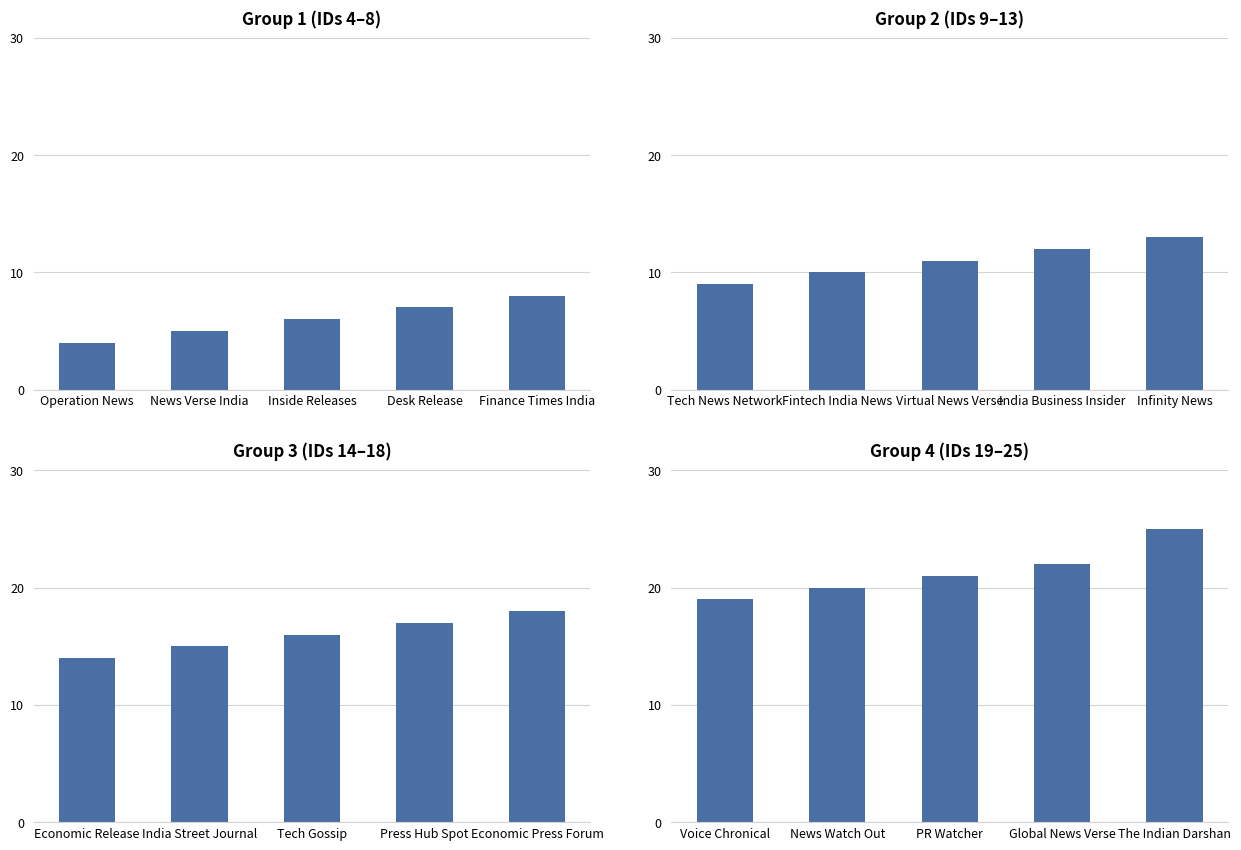

Does the chart contain stacked bars?

No